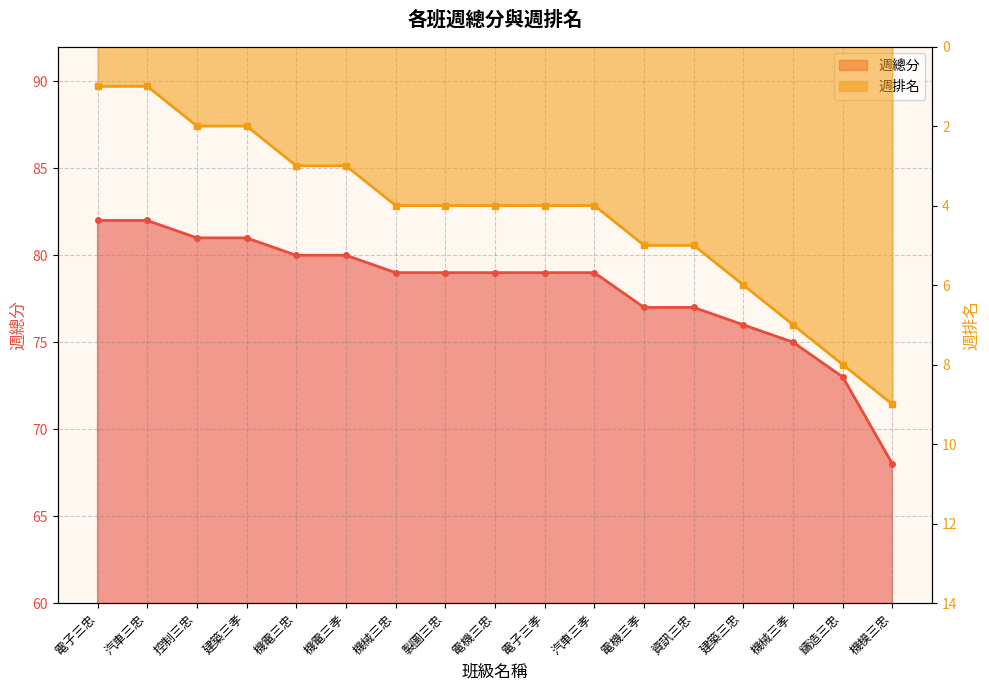

True or false: 週排名 has a value of 3 at 機電三忠.

True